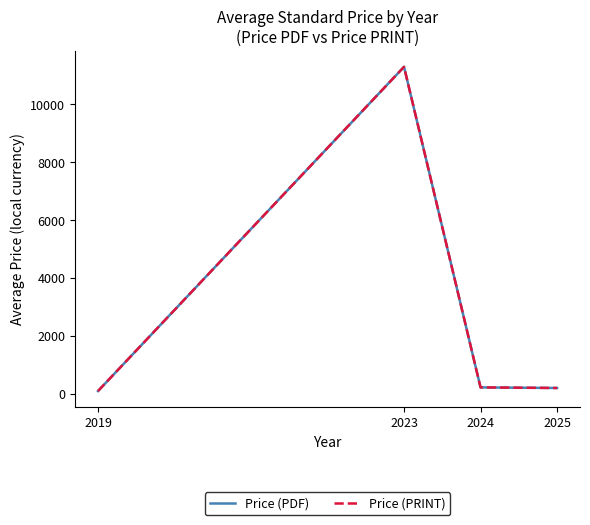

Is this an area chart (filled region under the line)?

No